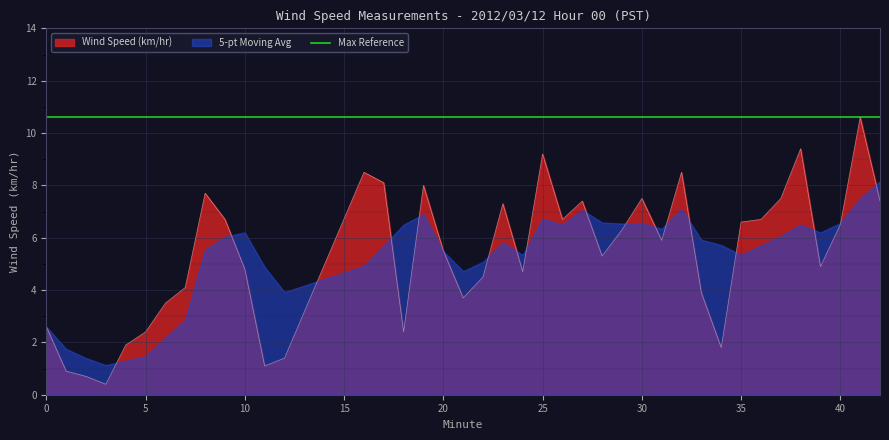

At 16, list the series in order from smallest to largest.

5-pt Moving Avg, Wind Speed (km/hr), Max Reference